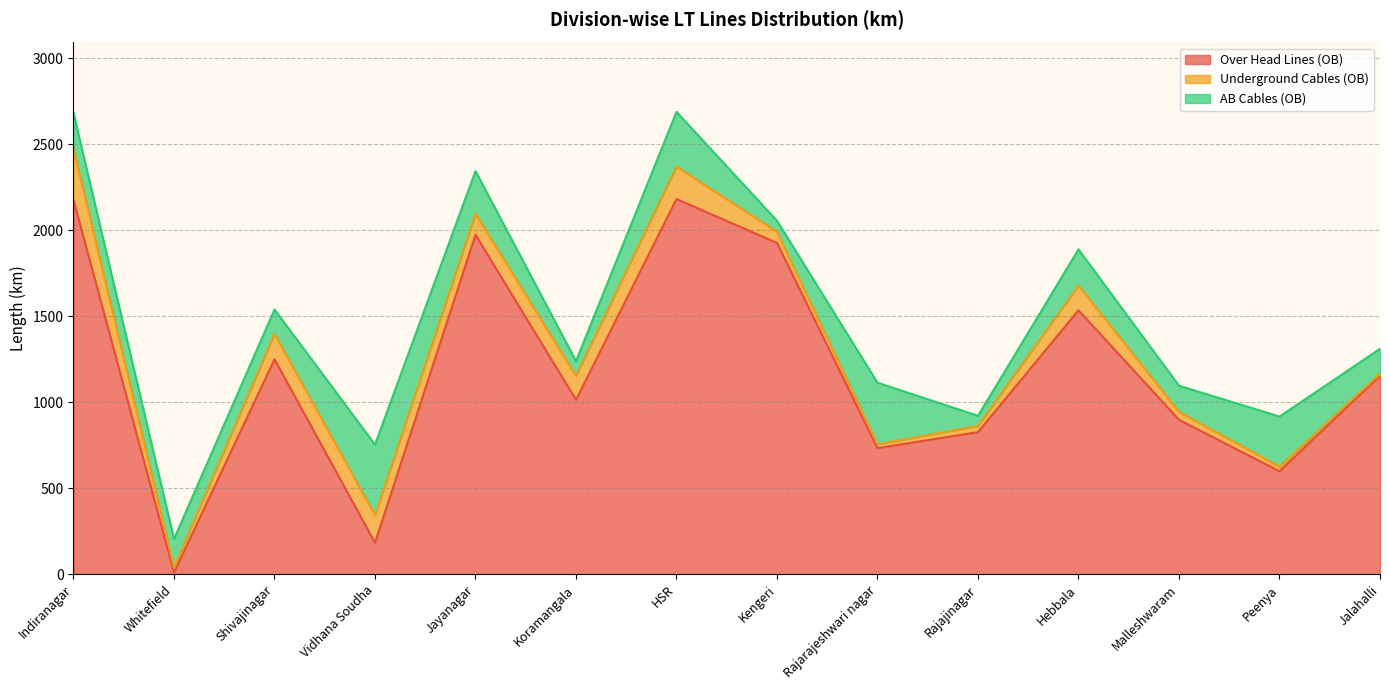

Which category has the highest value in the Underground Cables (OB) series?

Indiranagar